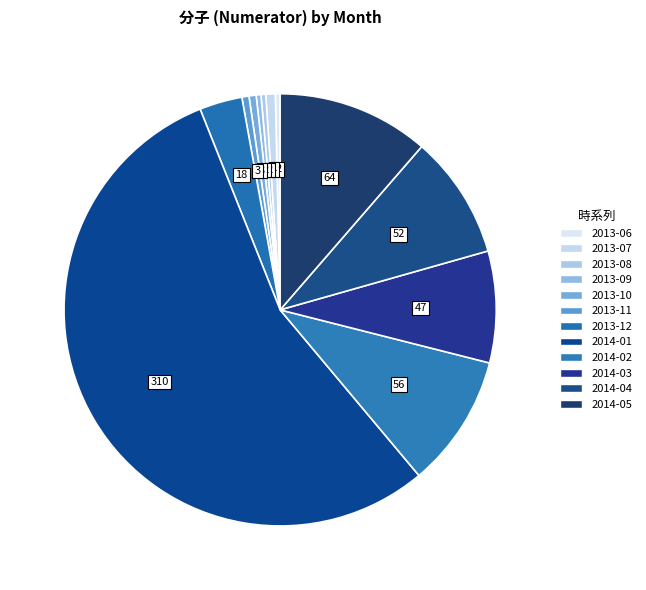

How many segments does this pie chart have?

12